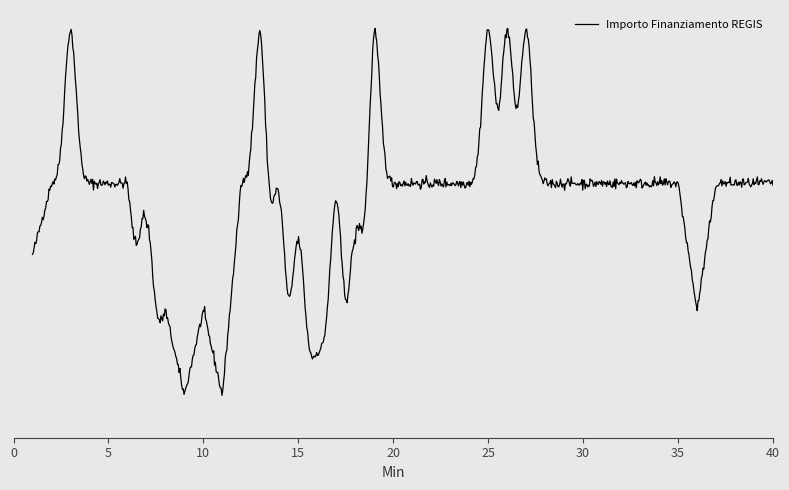

Does the chart display data point markers on the line(s)?

No